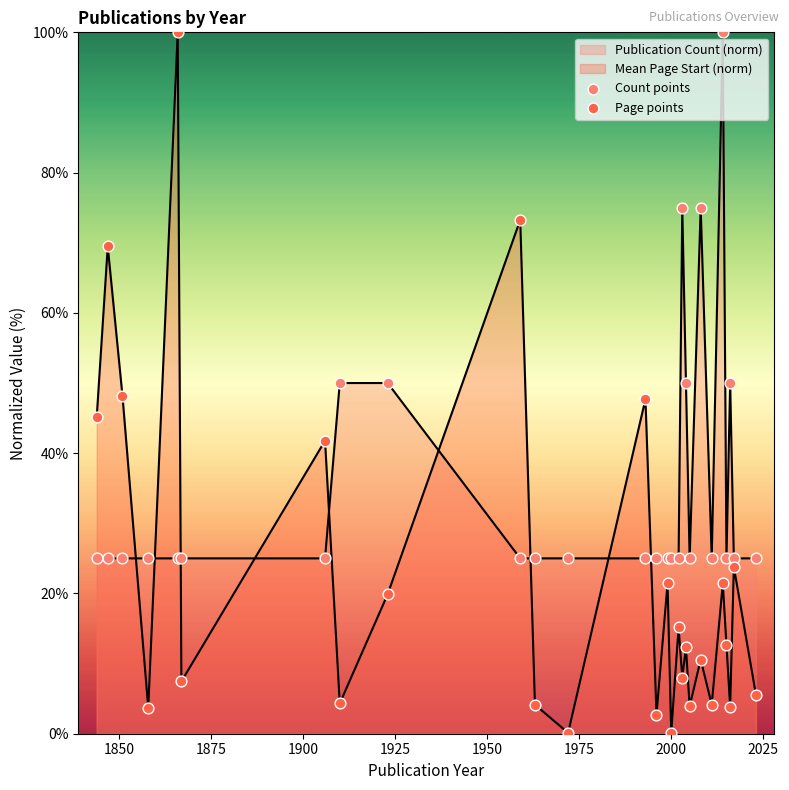

Is the value of Count points at 24 greater than the value of Page points at 2000?

Yes